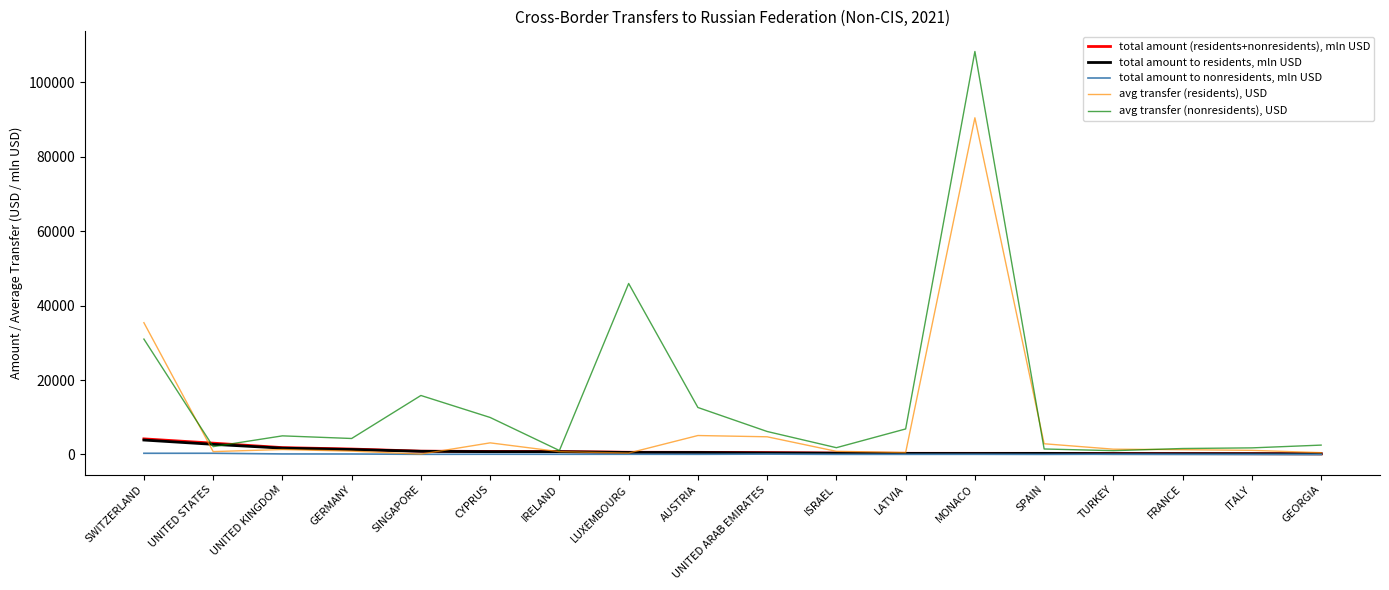

At which label is total amount (residents+nonresidents), mln USD closest to 2185?

UNITED KINGDOM